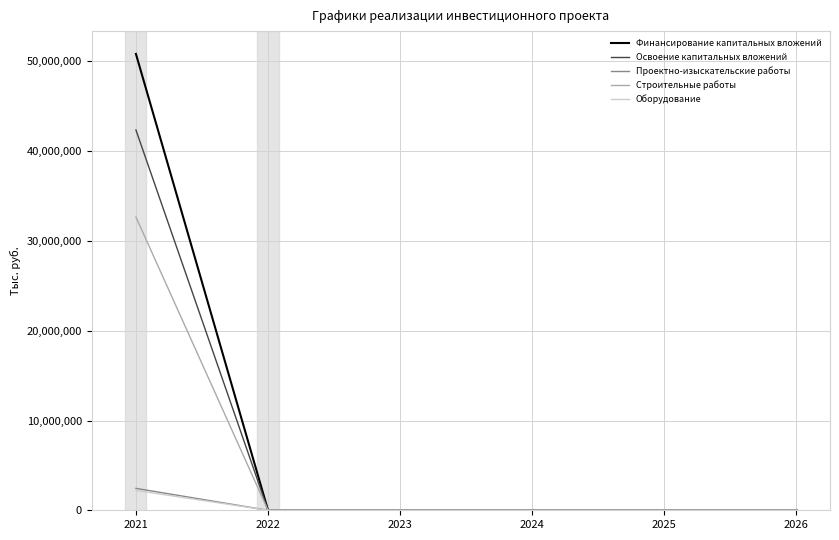

Count the number of categories in the chart.

6